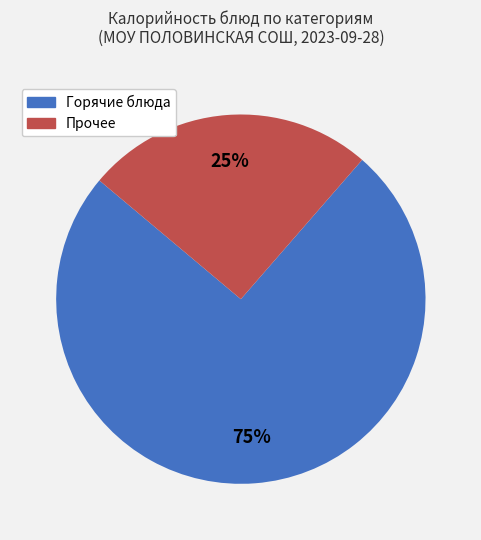

To the nearest percent, what is the average slice percentage?

50%